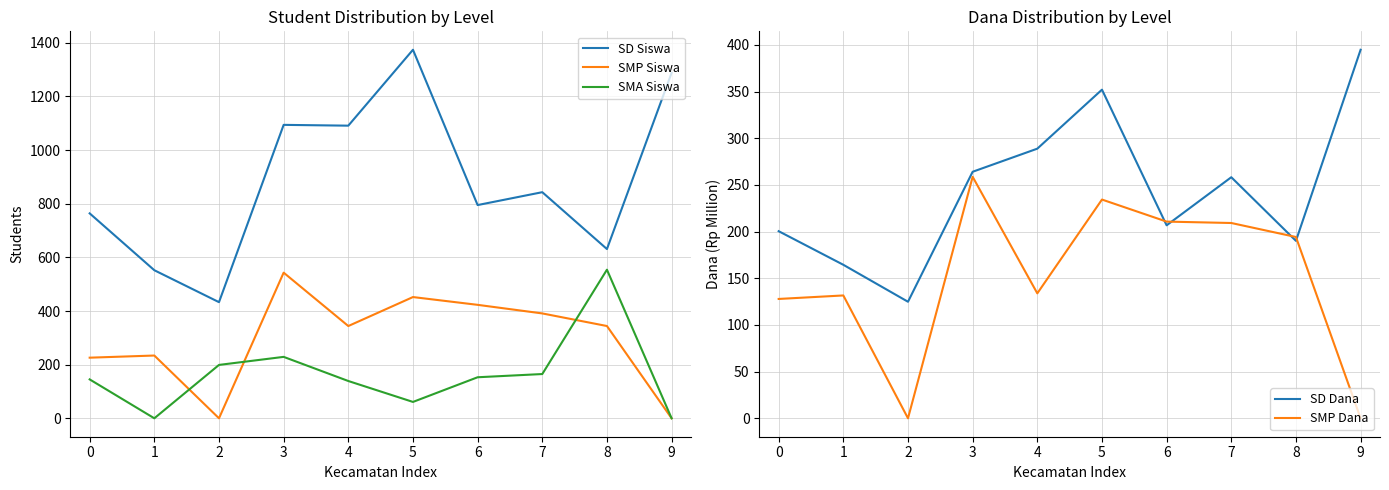

What are all the series names shown in the legend?

SD Siswa, SMP Siswa, SMA Siswa, SD Dana, SMP Dana